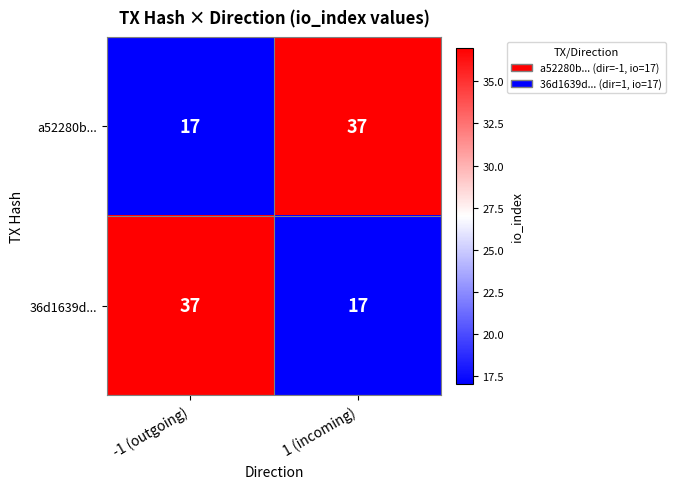

Reading left to right, extract all data points from this chart.

a52280b...: -1 (outgoing)=17	1 (incoming)=37
36d1639d...: -1 (outgoing)=37	1 (incoming)=17